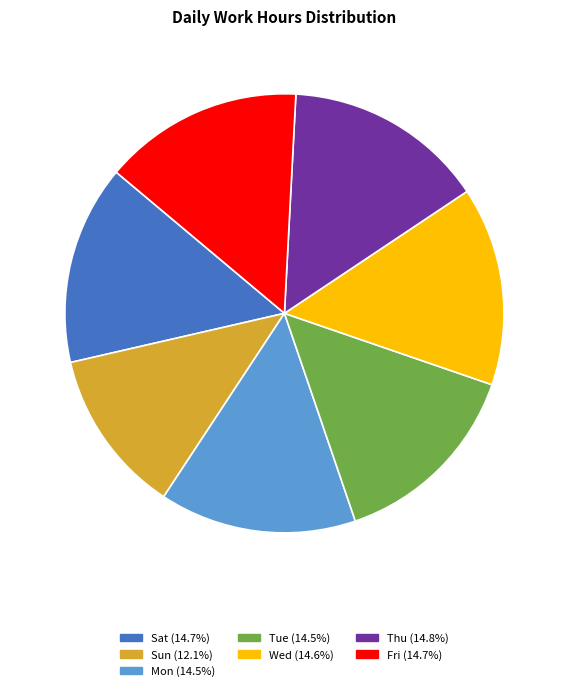

Does any single category account for the majority?

No